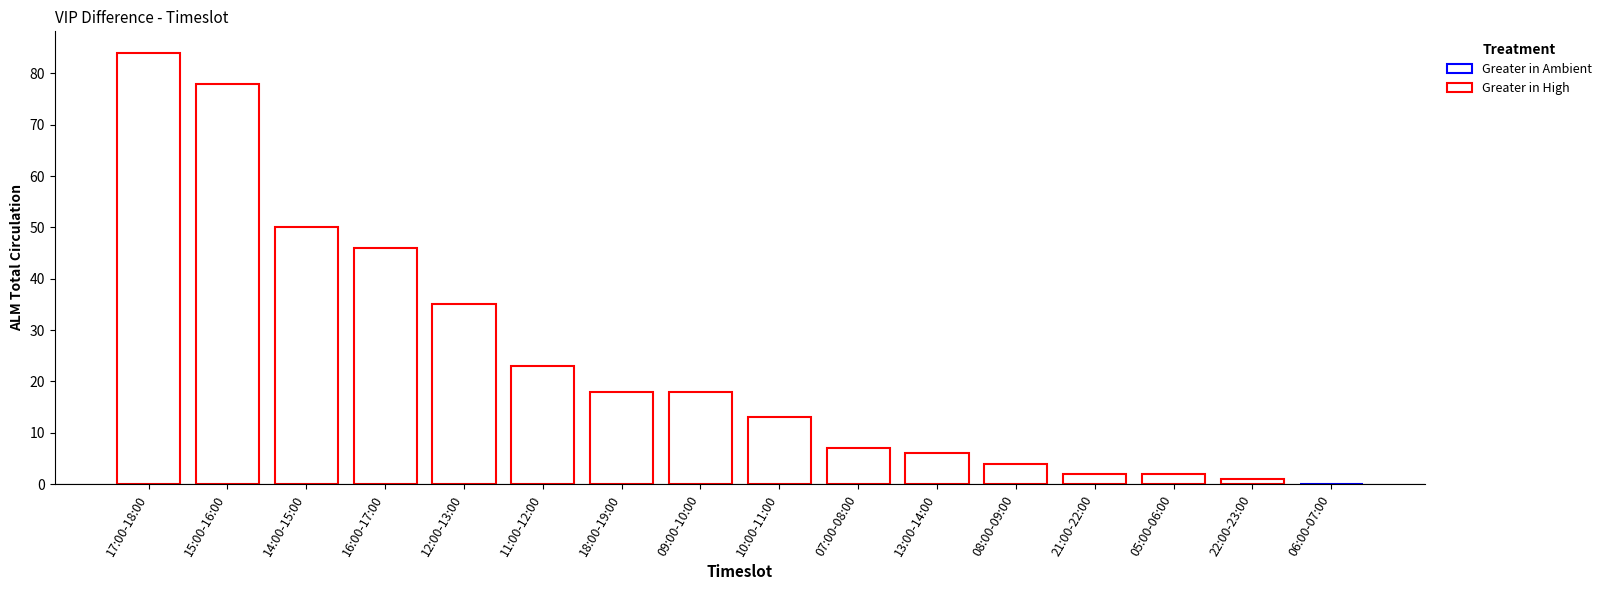

Reading right to left, extract all data points from this chart.

06:00-07:00=0	22:00-23:00=1	05:00-06:00=2	21:00-22:00=2	08:00-09:00=4	13:00-14:00=6	07:00-08:00=7	10:00-11:00=13	09:00-10:00=18	18:00-19:00=18	11:00-12:00=23	12:00-13:00=35	16:00-17:00=46	14:00-15:00=50	15:00-16:00=78	17:00-18:00=84